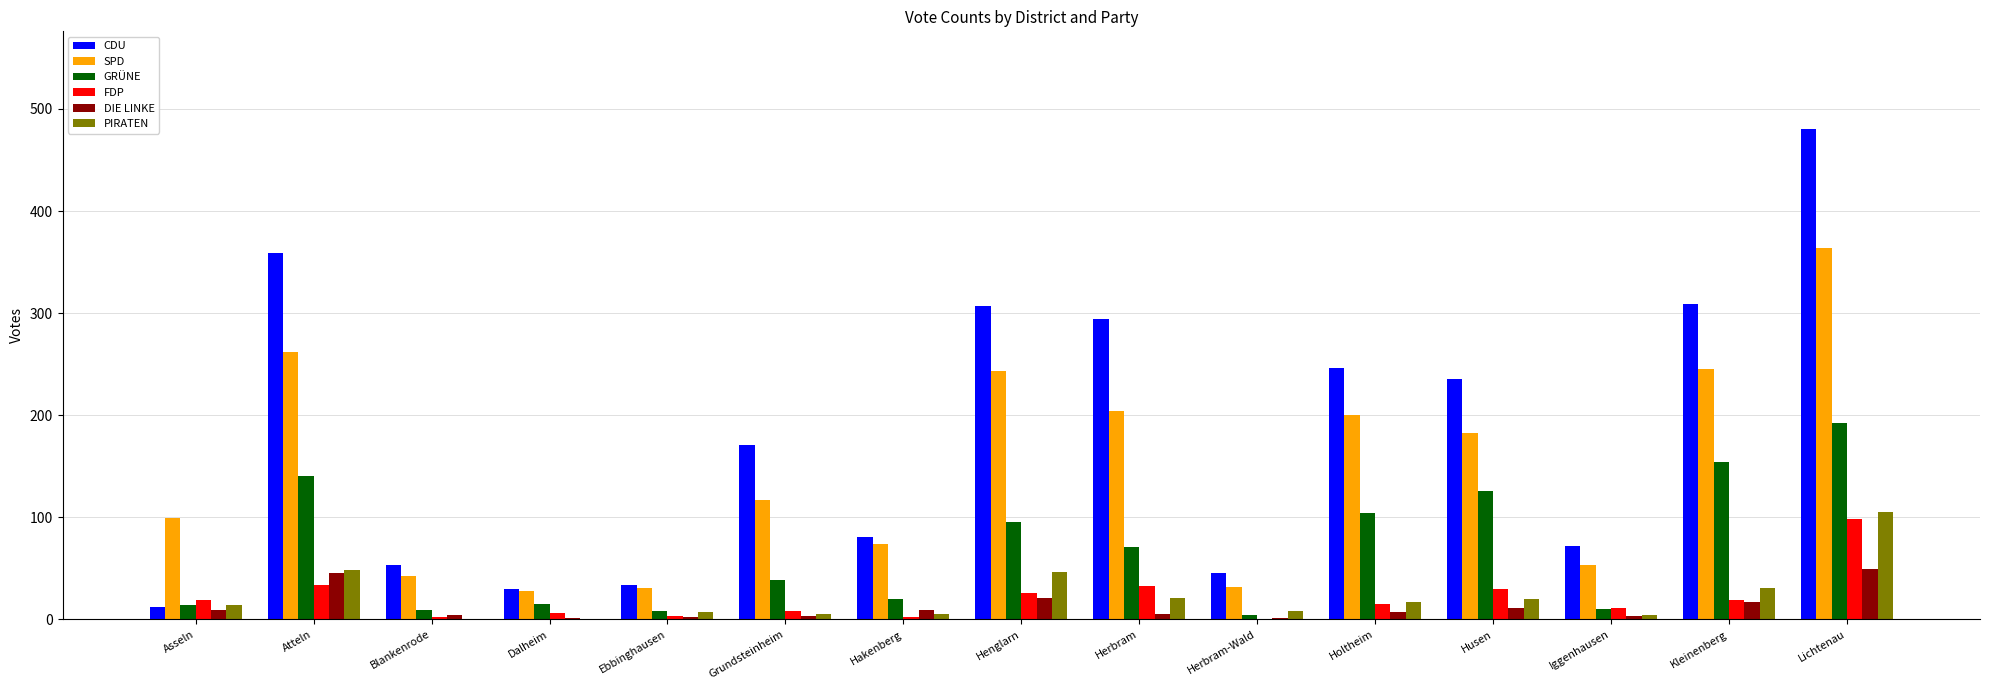

How many data points does each series have?

15